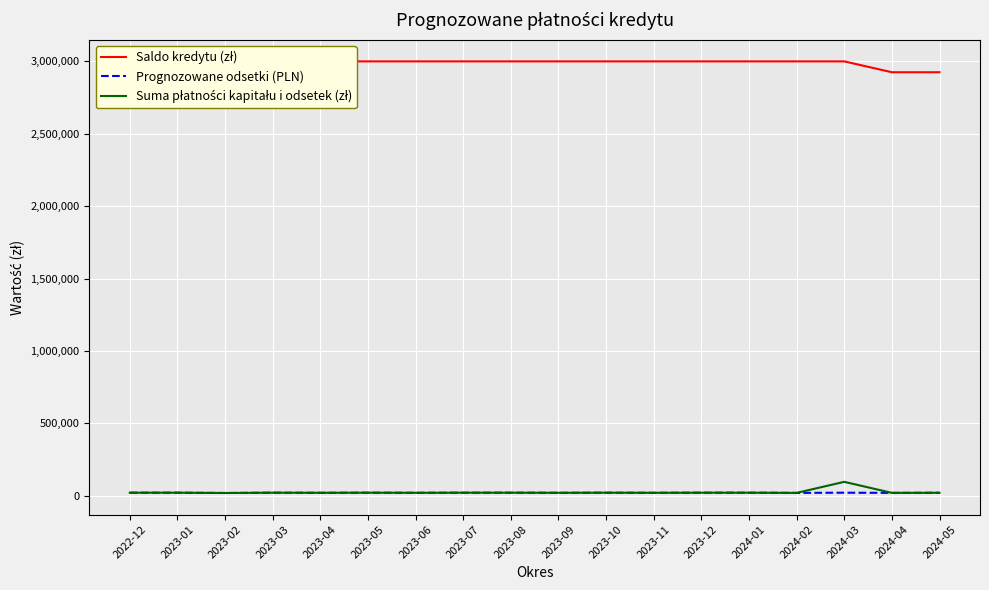

The value of Saldo kredytu (zł) at 2024-01 is 3000000.0. True or false?

True